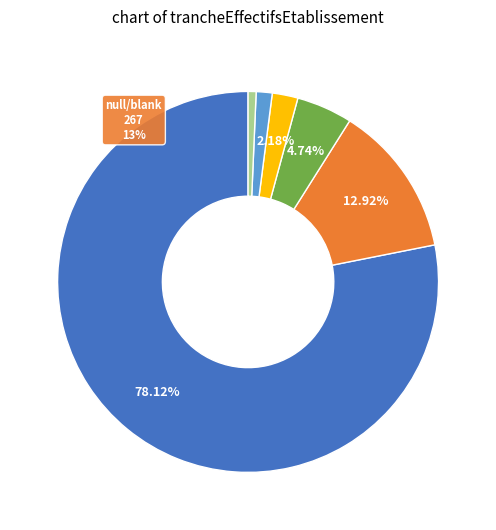

To the nearest percent, what percentage of the pie is 21?

5%